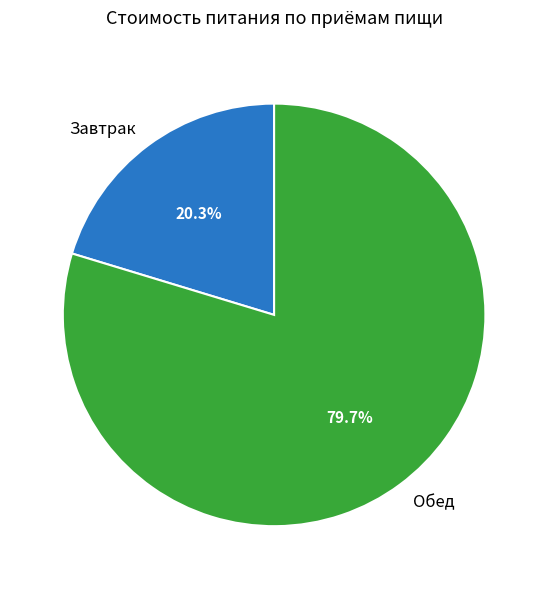

What is the total percentage of Обед and Завтрак?

100.0%